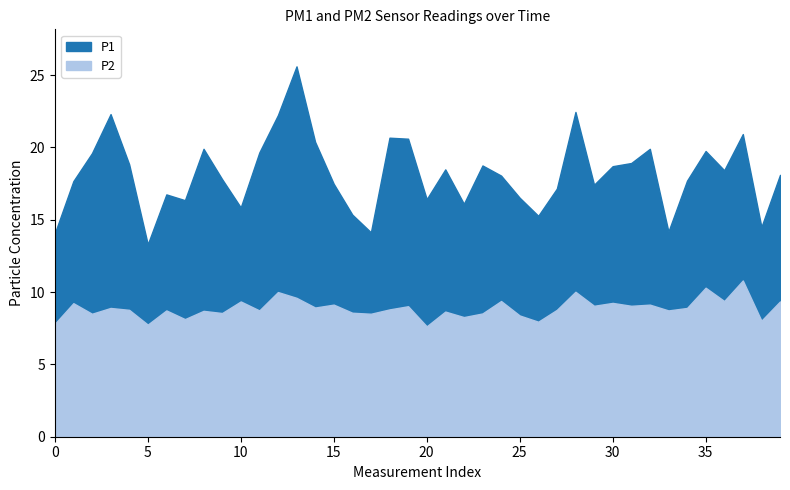

At which category does the chart reach its peak across all series?

13